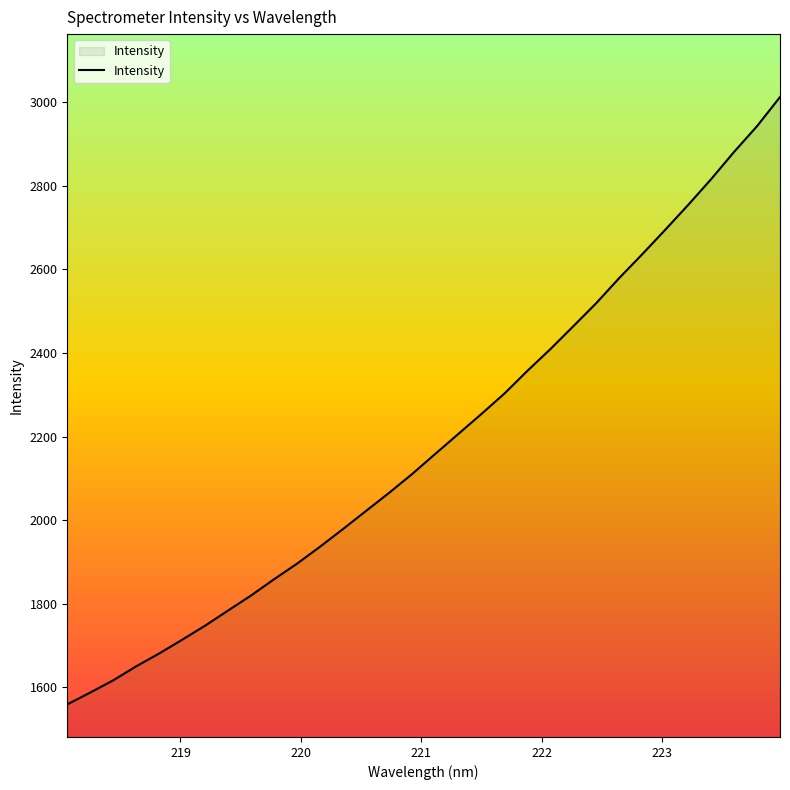

True or false: there are more than 0 points higher than both neighbors.

False